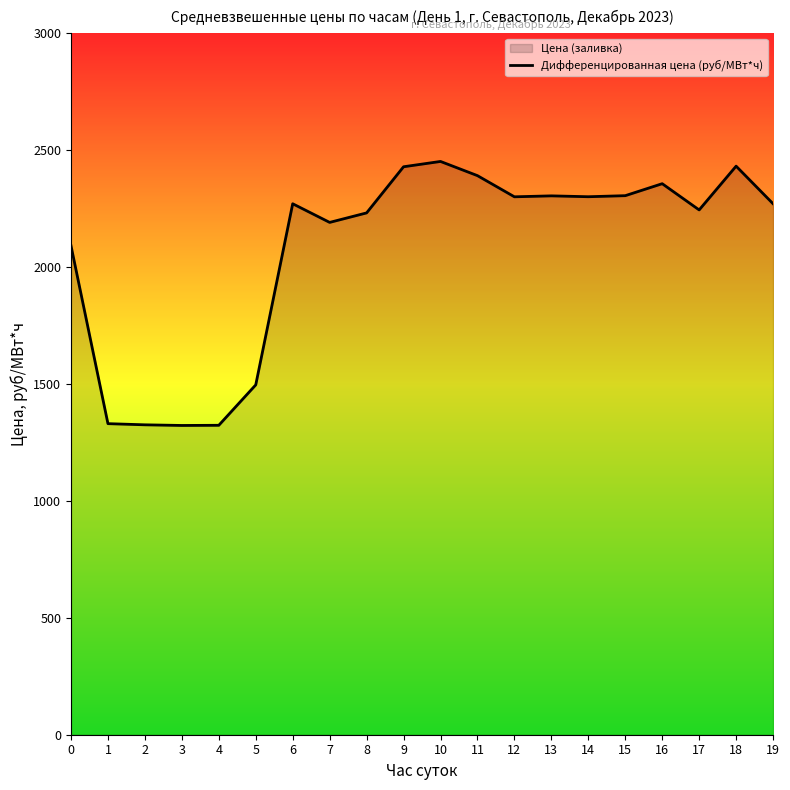

The chart shows a value of 2431.8 at 18. True or false?

True